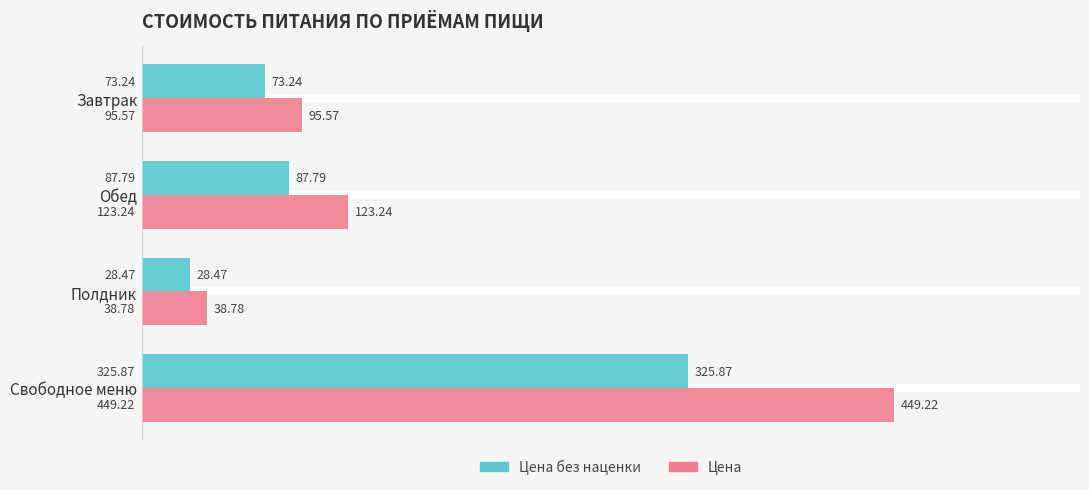

What is the average value of the Цена series?

176.7